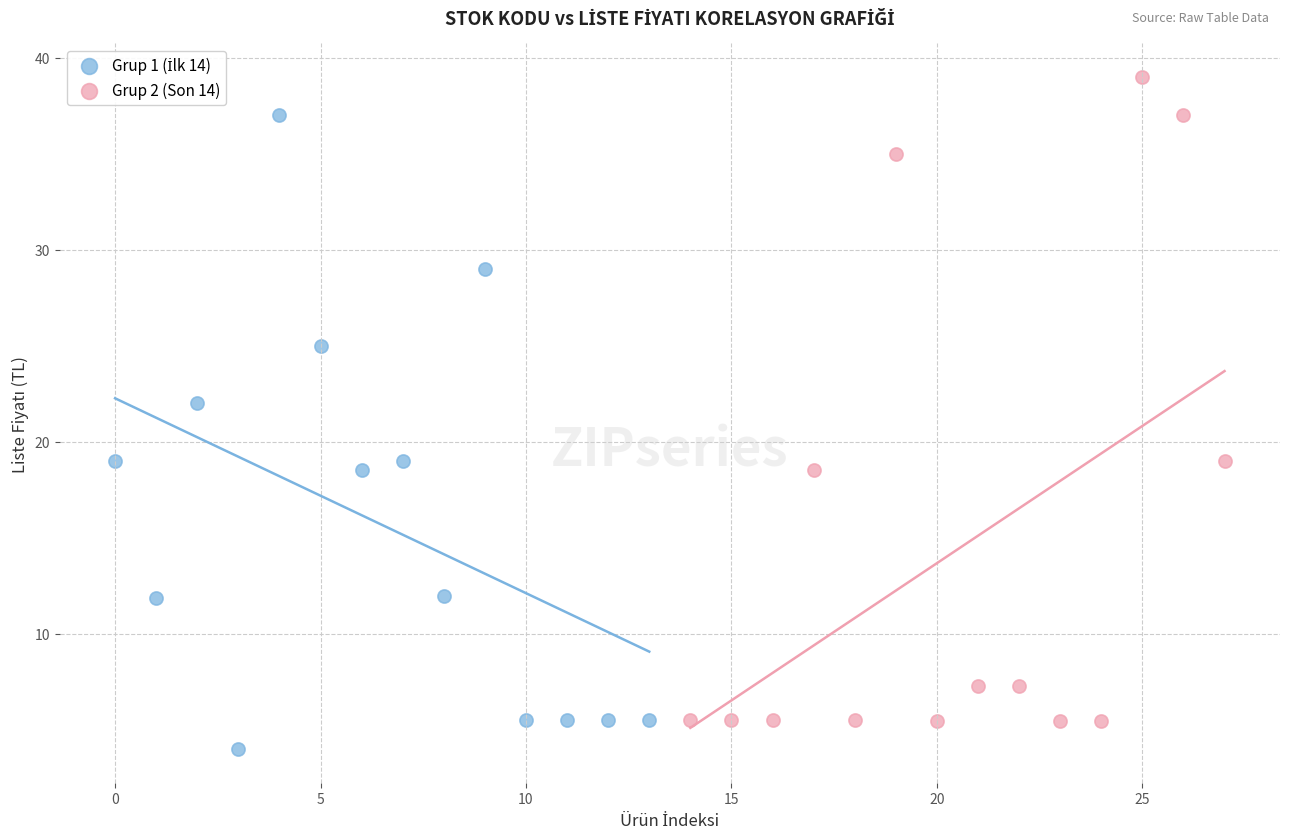

Which series contains the highest Y value?

Grup 2 (Son 14)